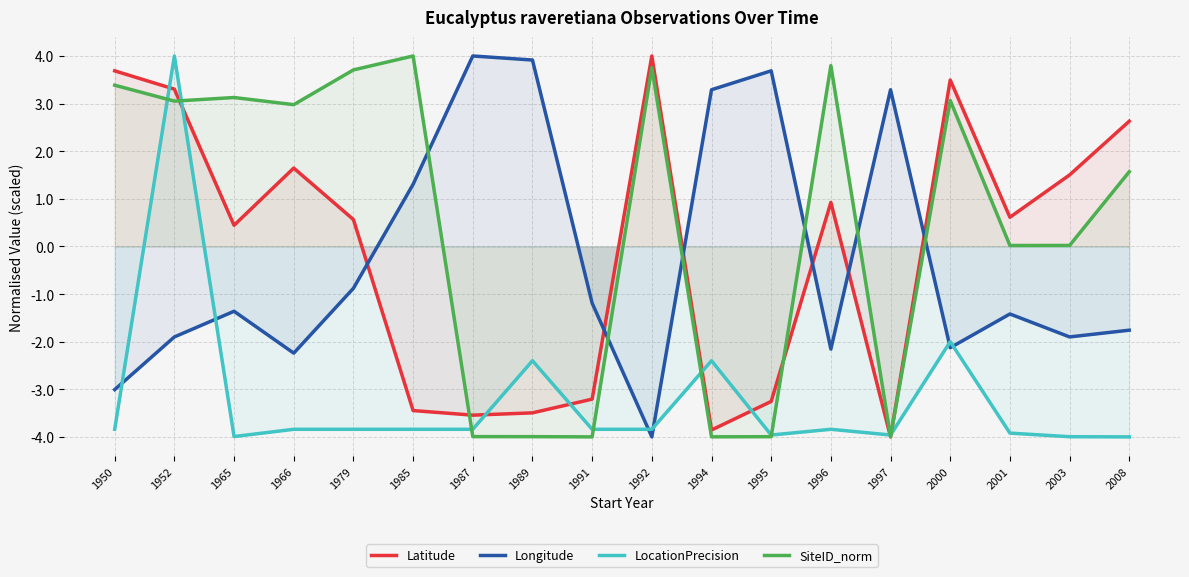

How many values in LocationPrecision are above zero?

1